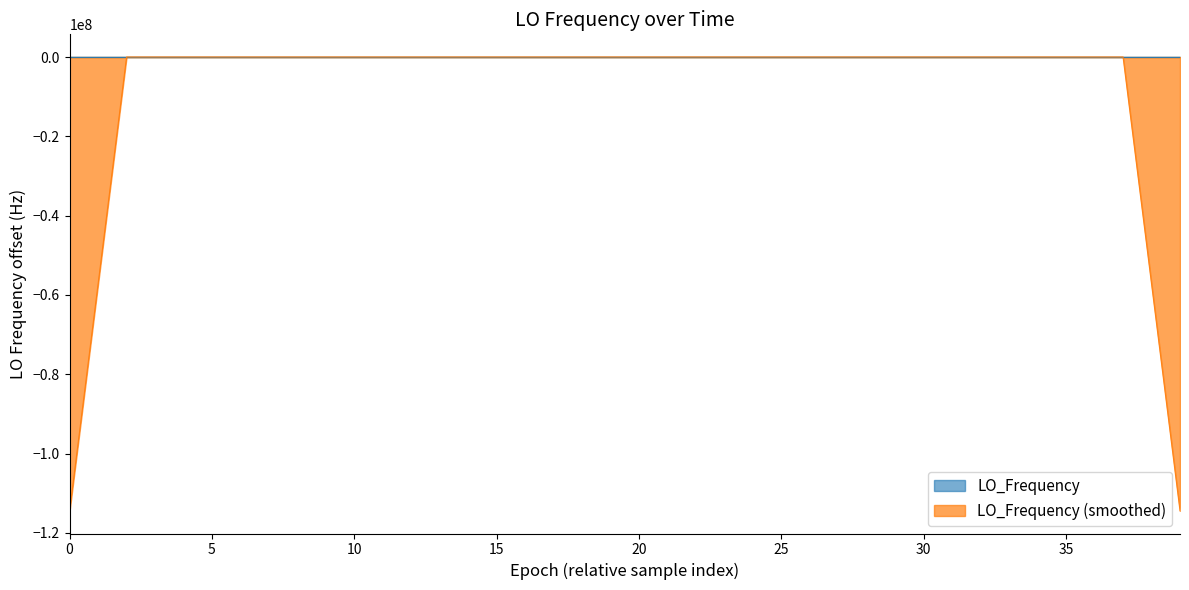

How many interior local valleys (lower than both neighbors) does the data have?

11